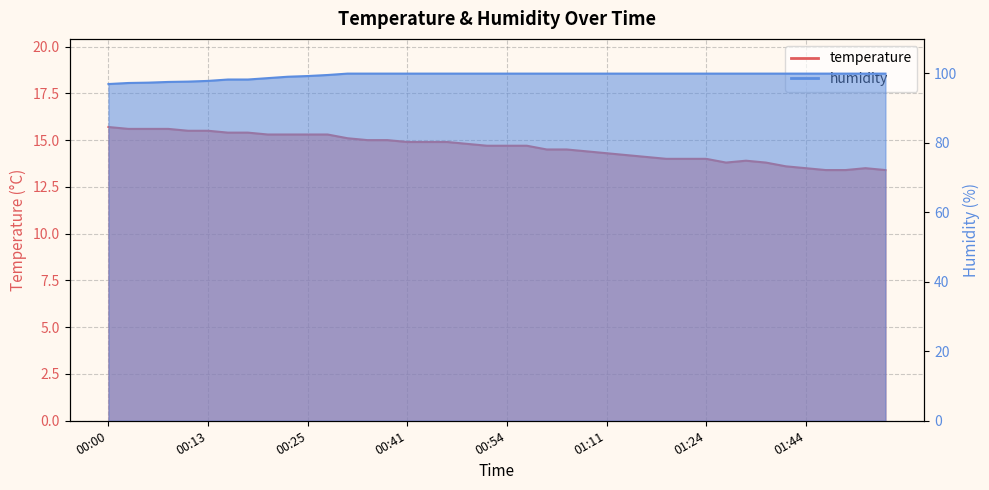

At which category is the sum across all series the highest?

00:34